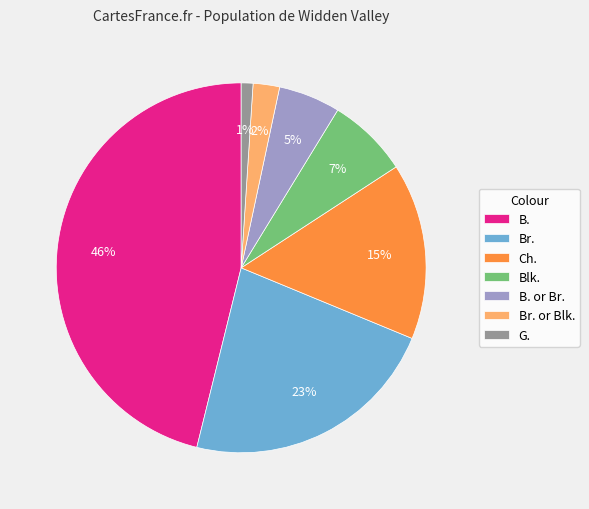

What is the ratio of the value at Ch. to the value at Br.?

0.7